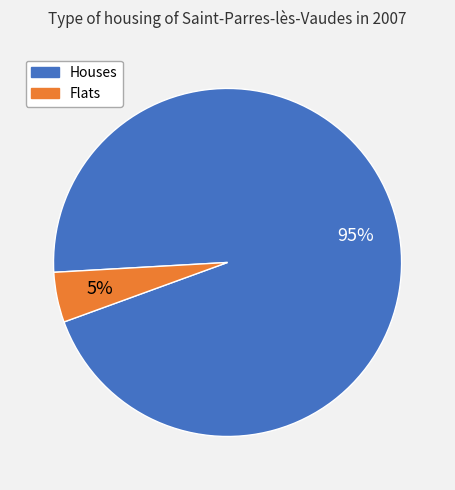

To the nearest percent, what is the average slice percentage?

50%